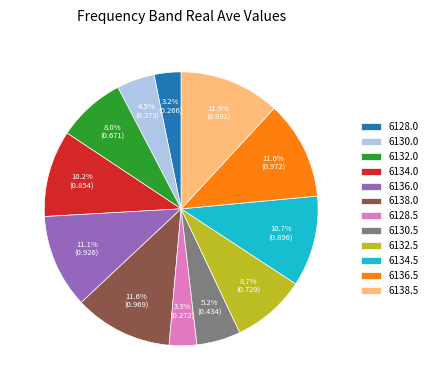

Does 6138.5 represent more than half of the total?

No